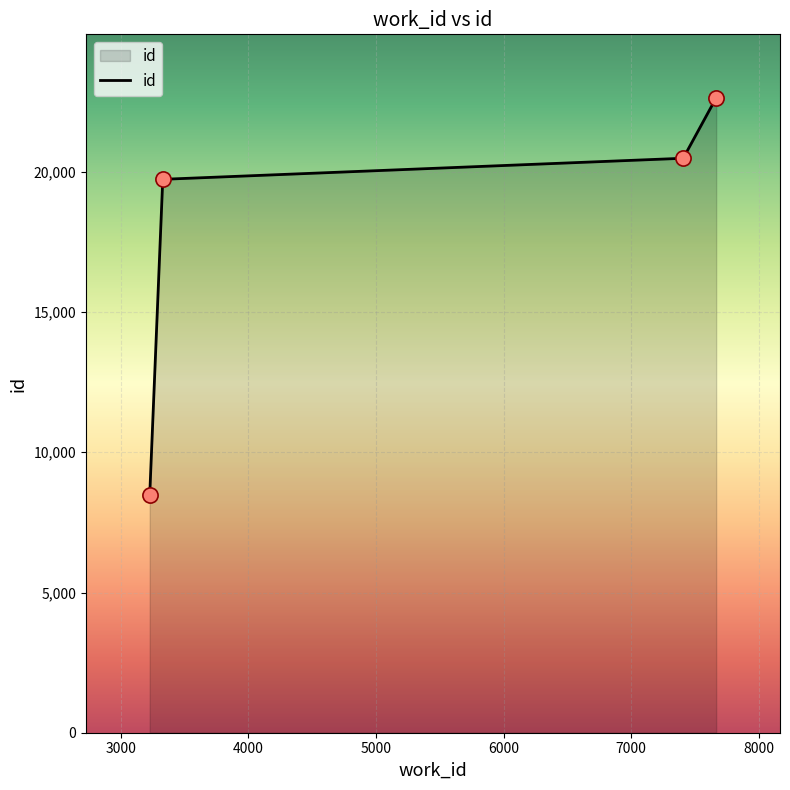

True or false: there are more than 0 points higher than both neighbors.

False